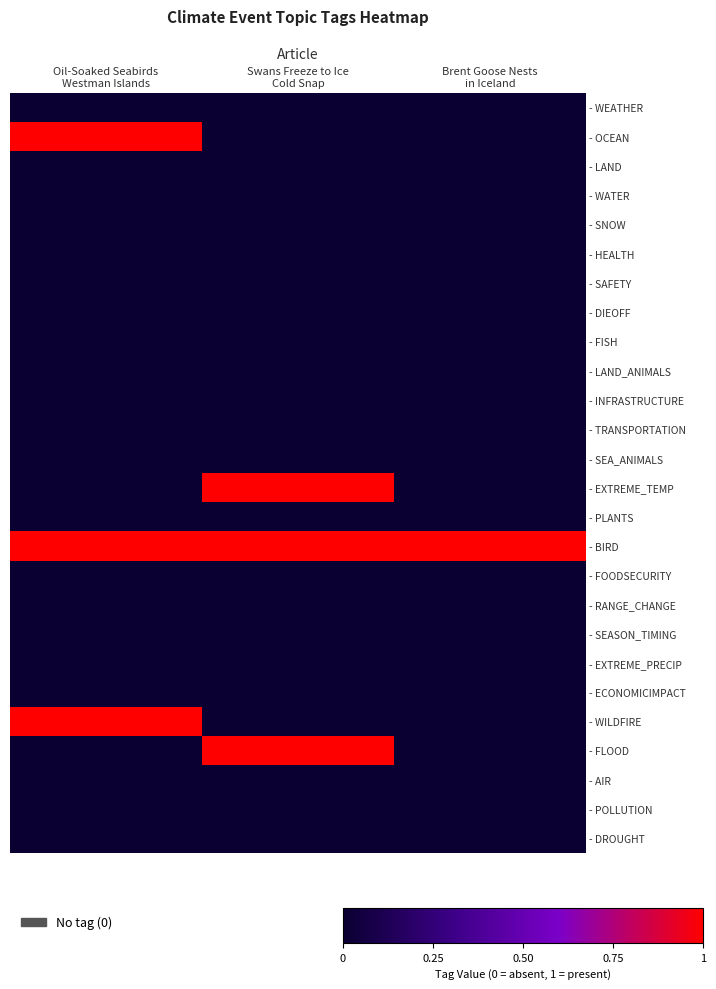

Which series has the largest total across all categories?

- BIRD